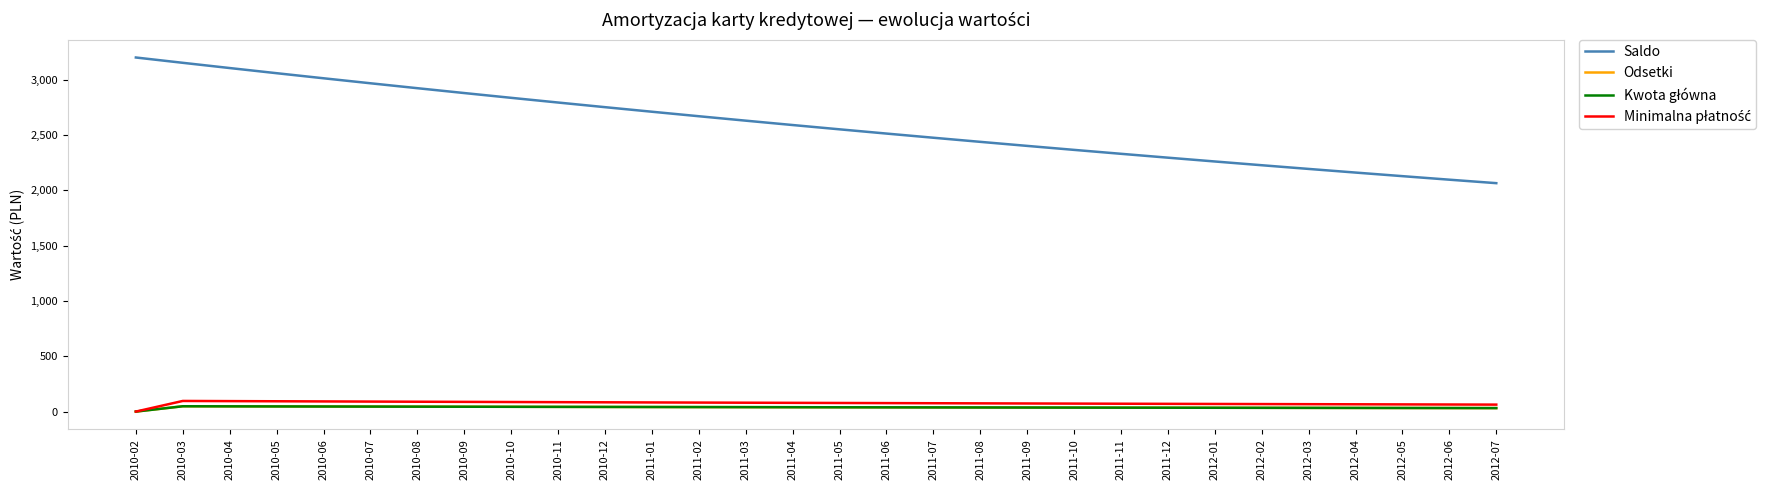

The value of Saldo at 2011-06 is 2512.6. True or false?

True